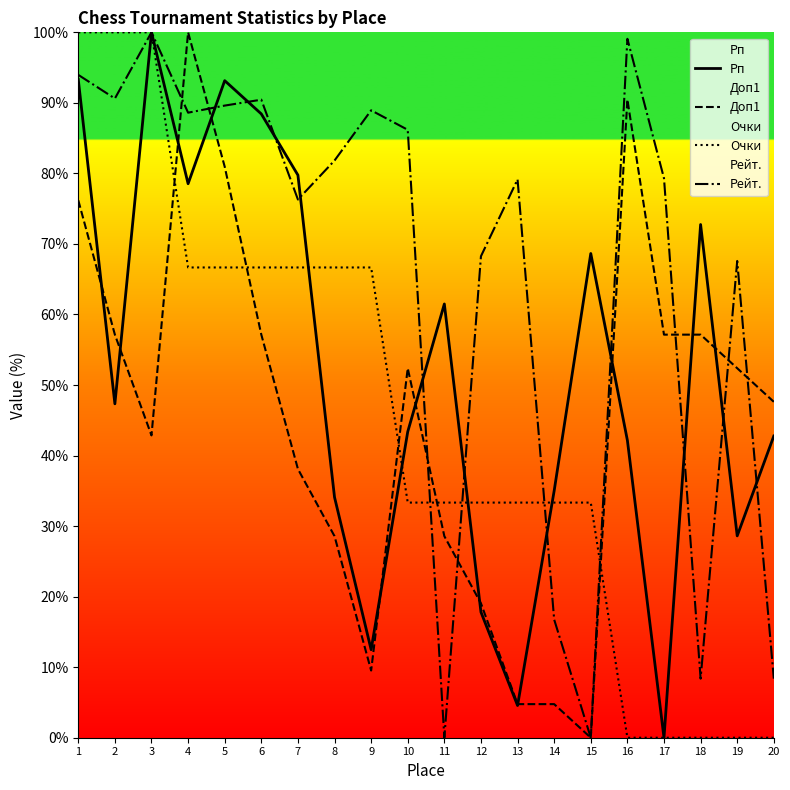

How many intersections are there between Рейт. and Очки?

4